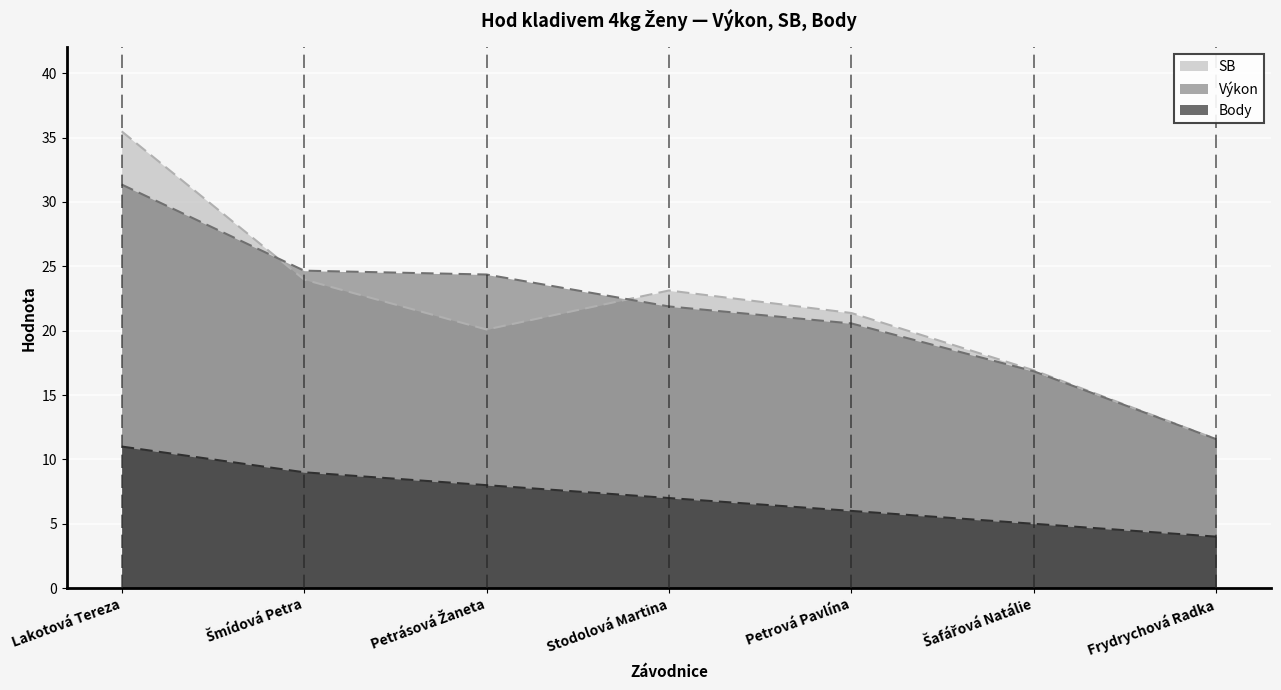

Rank the categories by SB value from lowest to highest.

Frydrychová Radka, Šafářová Natálie, Petrásová Žaneta, Petrová Pavlína, Stodolová Martina, Šmídová Petra, Lakotová Tereza